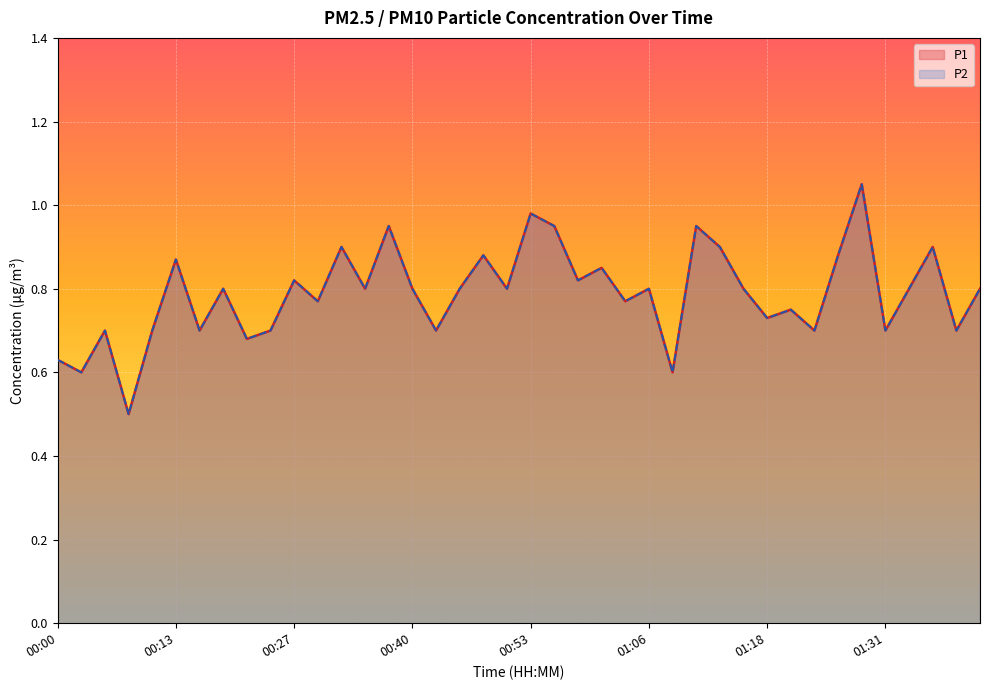

At how many categories does at least one series exceed 0?

40